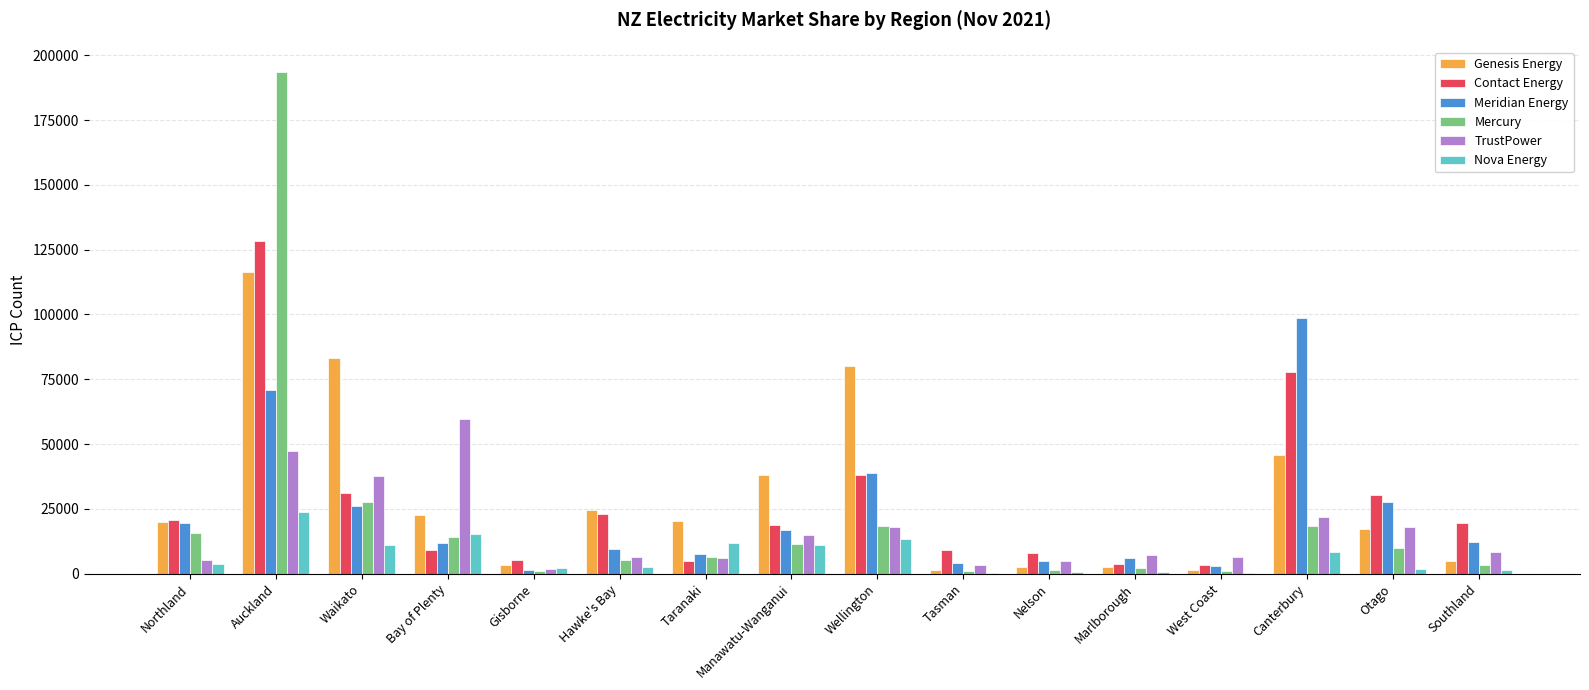

The Mercury series shows 14331 at Bay of Plenty. True or false?

True